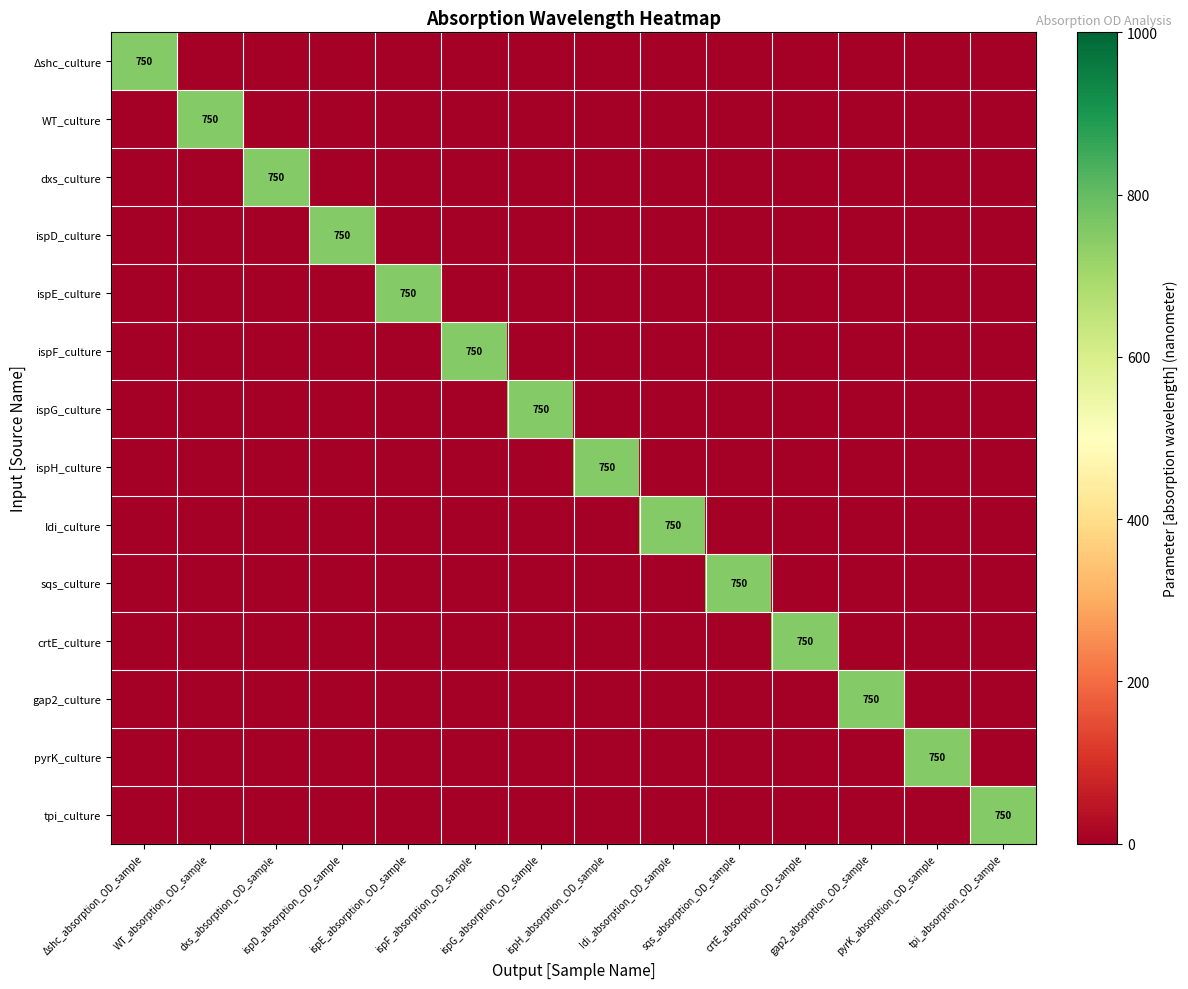

Is the value of dxs_culture at ispH_absorption_OD_sample greater than the value of ispH_culture at WT_absorption_OD_sample?

No